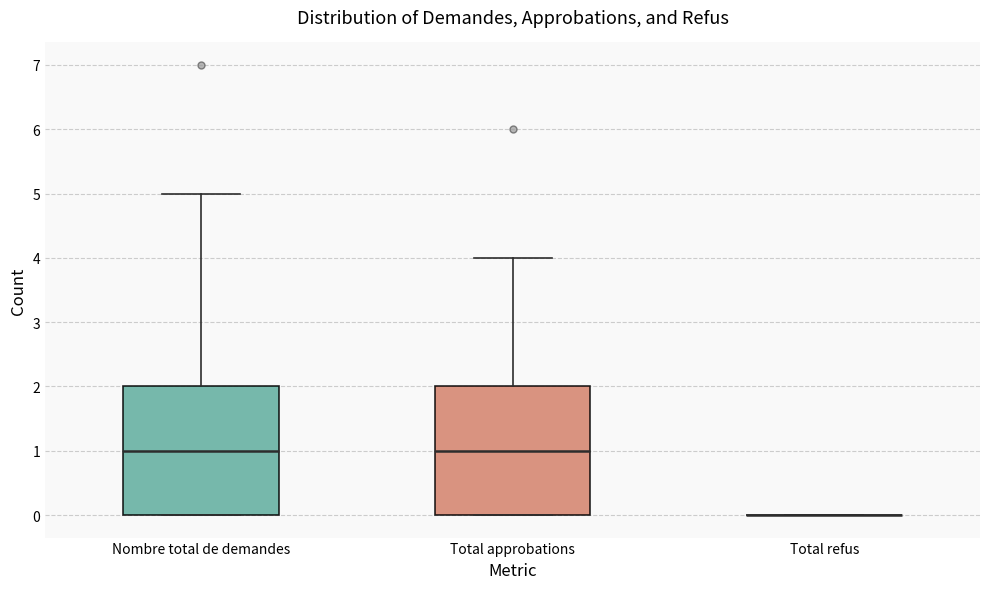

Reading left to right, transcribe this box plot: for each box, give where its median line is, the range the box spans, and where its two whiskers end, as read against the y-axis. The values are not printed on the chart, so give them approximately, as read against the axis.

Nombre total de demandes: median 1, box 0 to 2, whiskers 0 to 5
Total approbations: median 1, box 0 to 2, whiskers 0 to 4
Total refus: box collapsed to a line at 0, whiskers 0 to 0